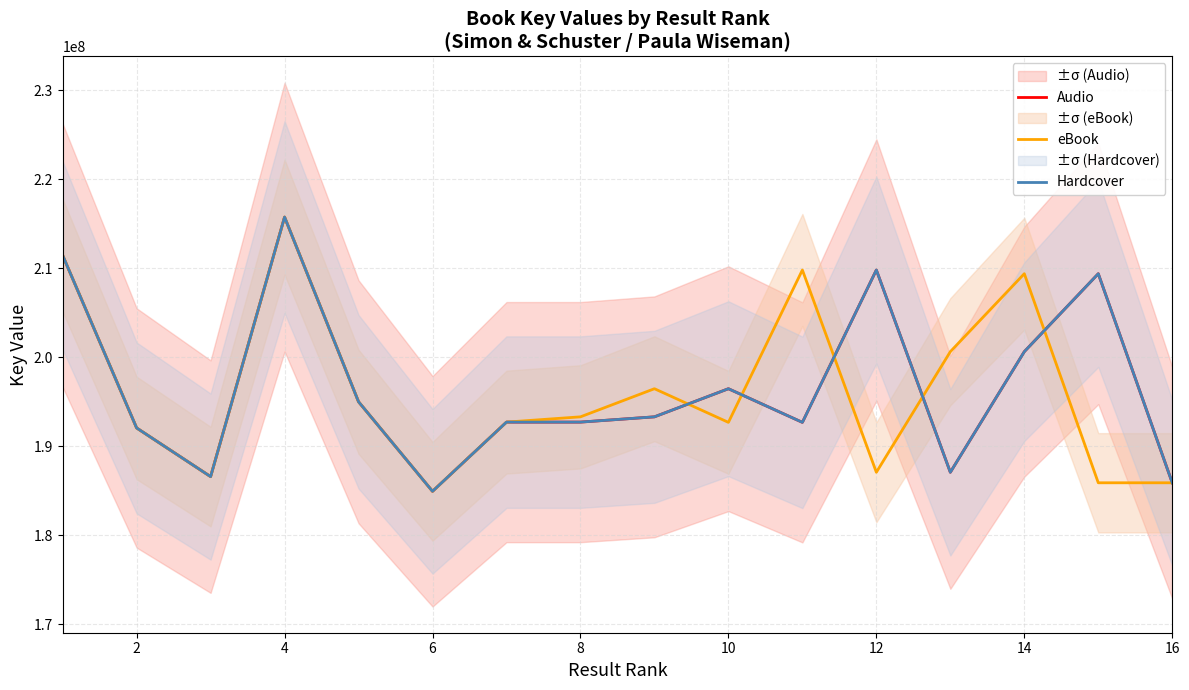

List the series in order of their peak value, lowest first.

Audio, eBook, Hardcover